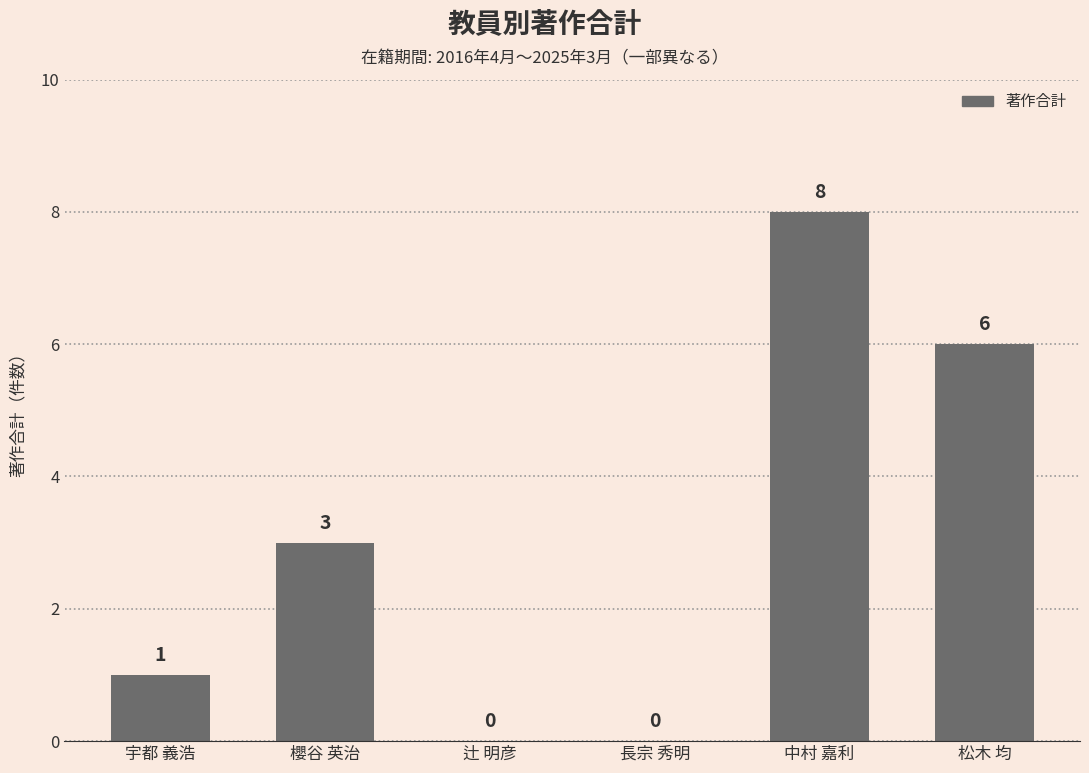

The chart shows a value of 6 at 松木 均. True or false?

True